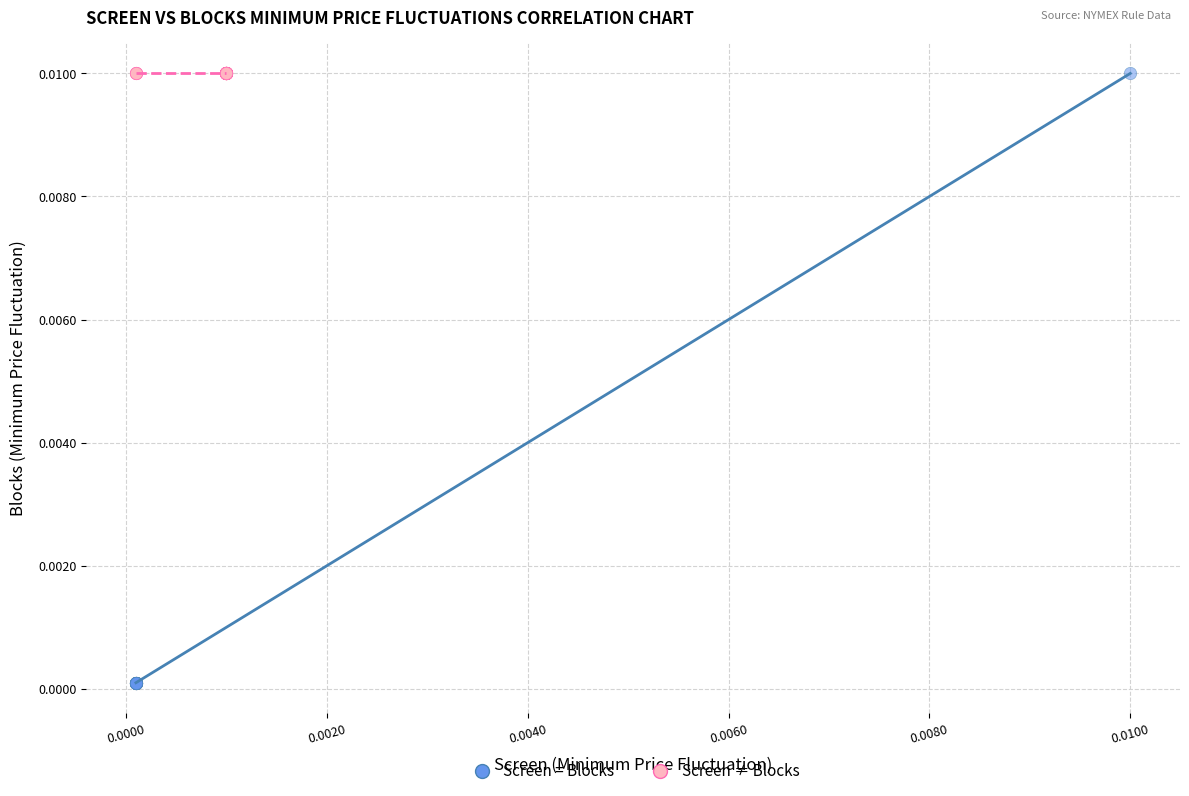

Which series reaches the minimum Y coordinate?

Screen = Blocks